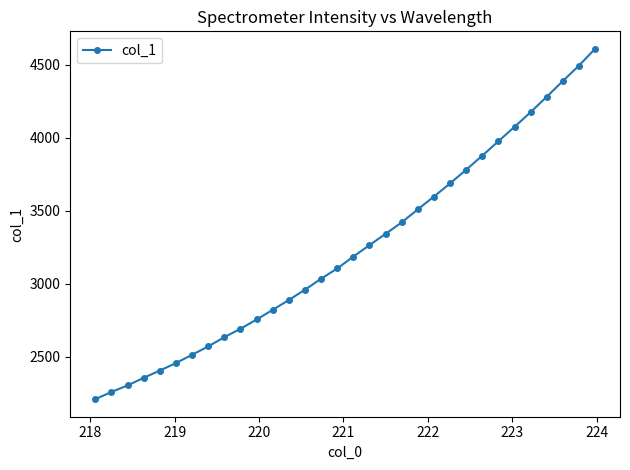

What is the value of the 13th point from the left?

2889.3